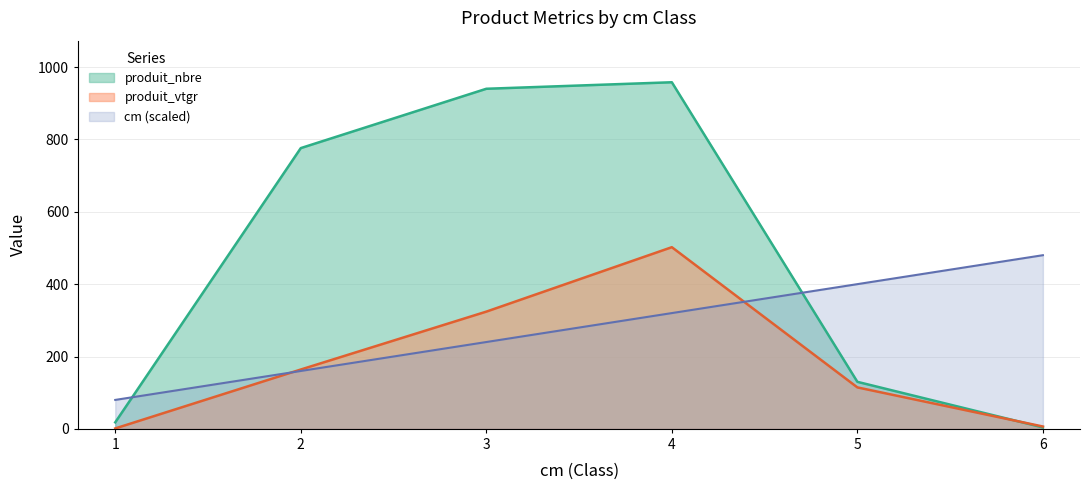

How many lines are shown in the chart?

3